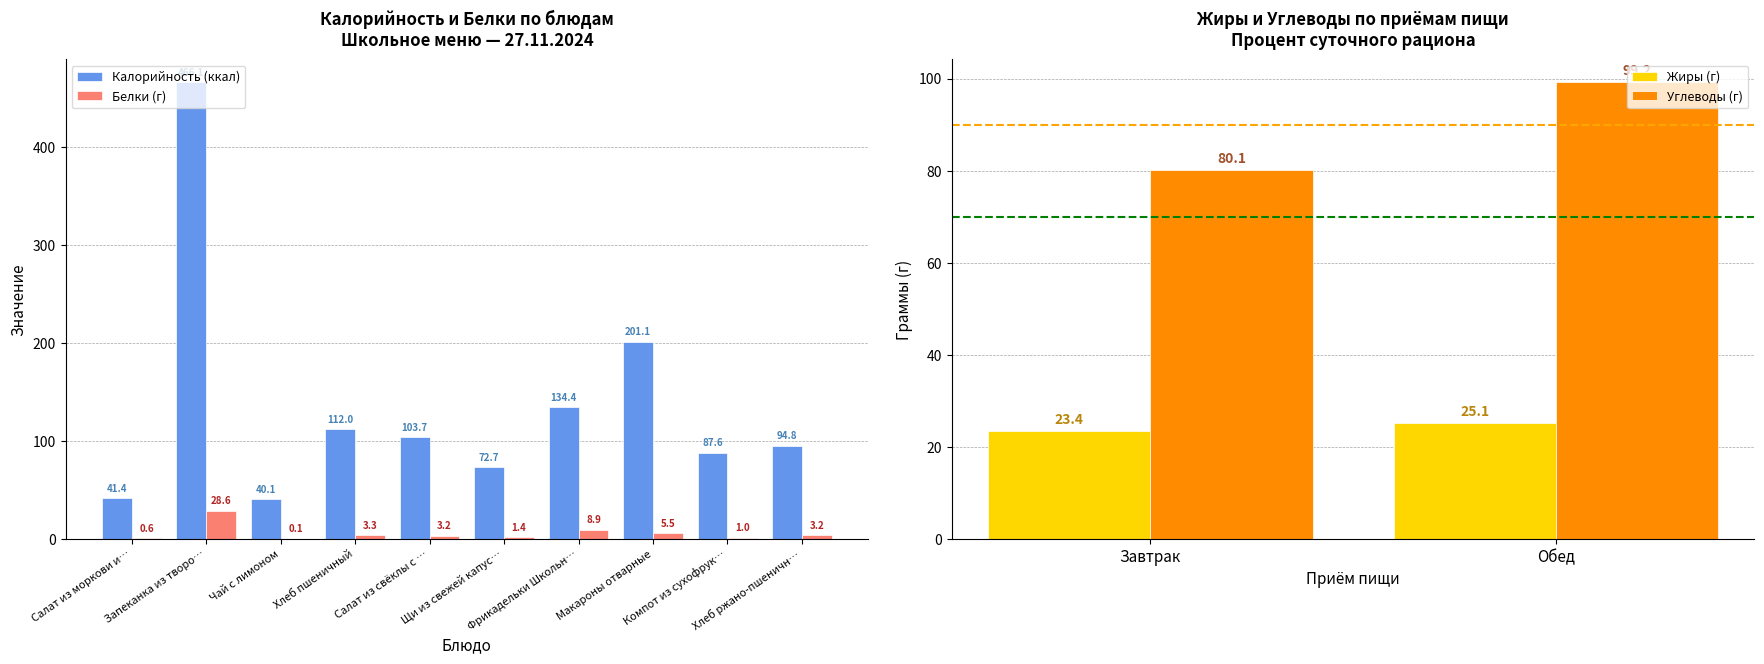

What is the highest value of the Калорийность (ккал) series?

466.1